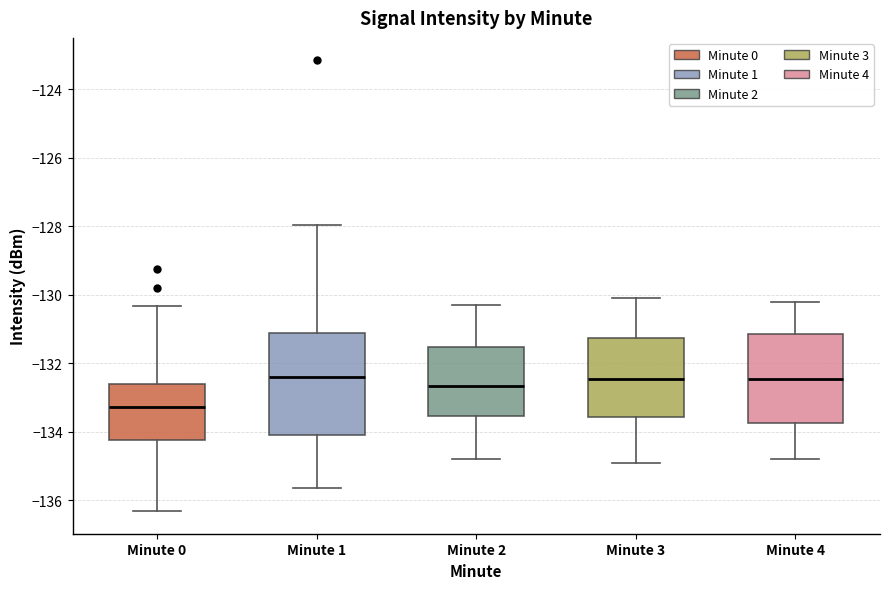

Reading left to right, read every box against the y-axis: the position of its median line, the range the box covers, and the ends of its whiskers. The values are not printed on the chart, so give them approximately, as read against the axis.

Minute 0: median -133.2, box -134.2 to -132.6, whiskers -136.4 to -130.4
Minute 1: median -132.4, box -134.0 to -131.2, whiskers -135.6 to -128.0
Minute 2: median -132.6, box -133.6 to -131.6, whiskers -134.8 to -130.2
Minute 3: median -132.4, box -133.6 to -131.2, whiskers -134.8 to -130.0
Minute 4: median -132.4, box -133.8 to -131.2, whiskers -134.8 to -130.2